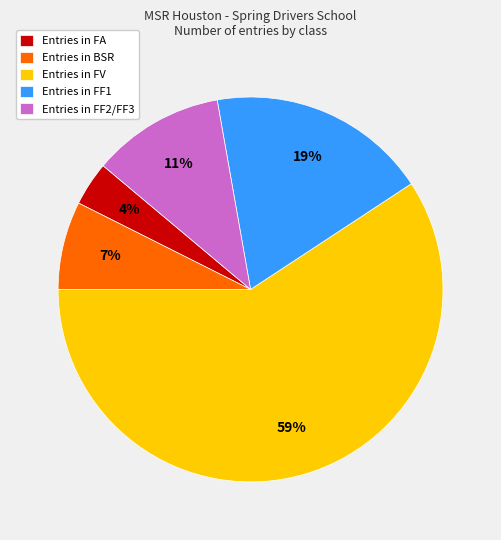

Which category has the smallest portion of the pie?

Entries in FA